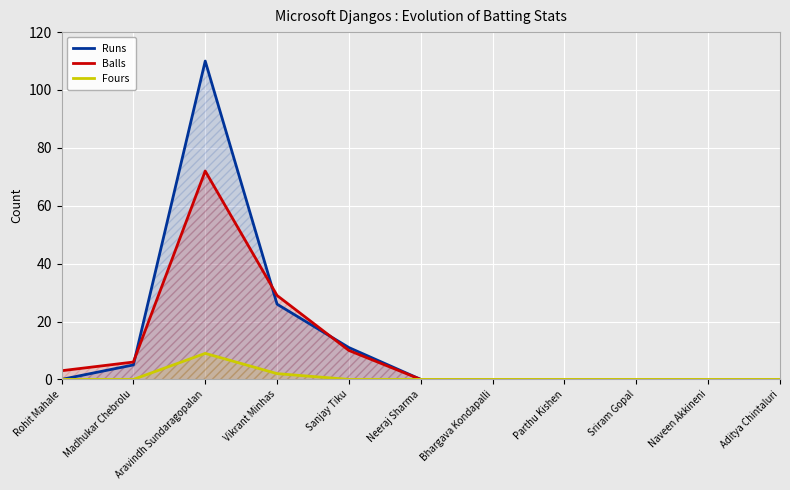

True or false: Fours and Runs cross at least once.

False